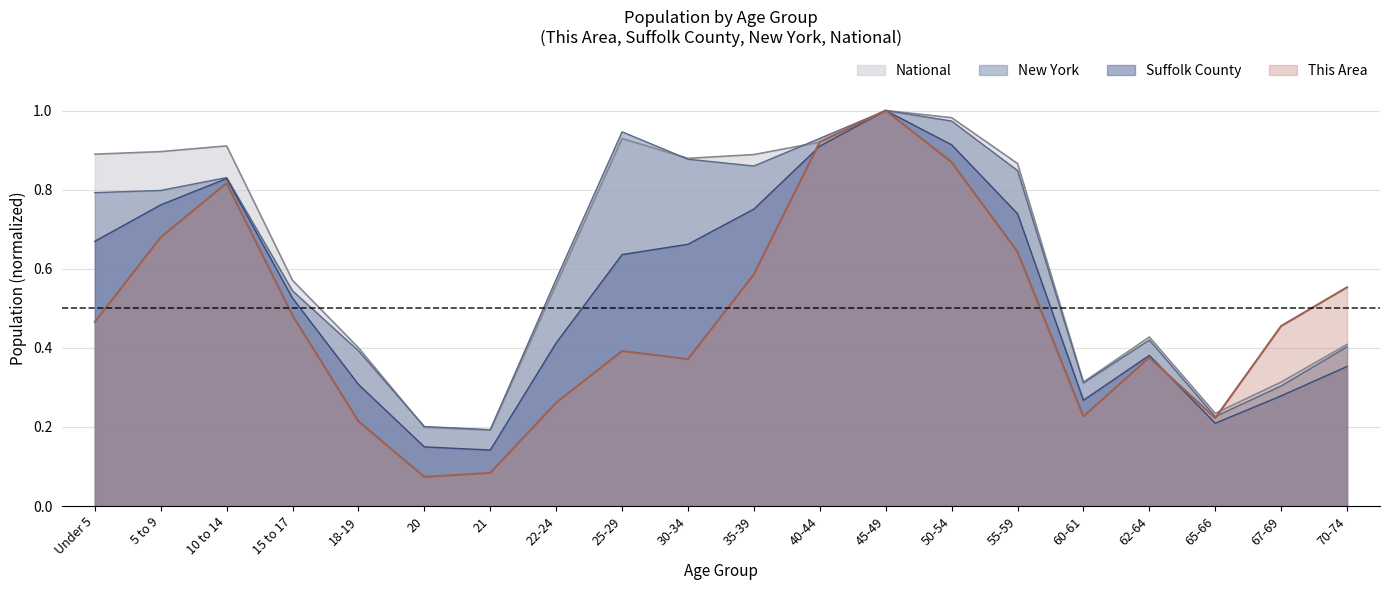

What is the total value across all series at 25-29?

2.9